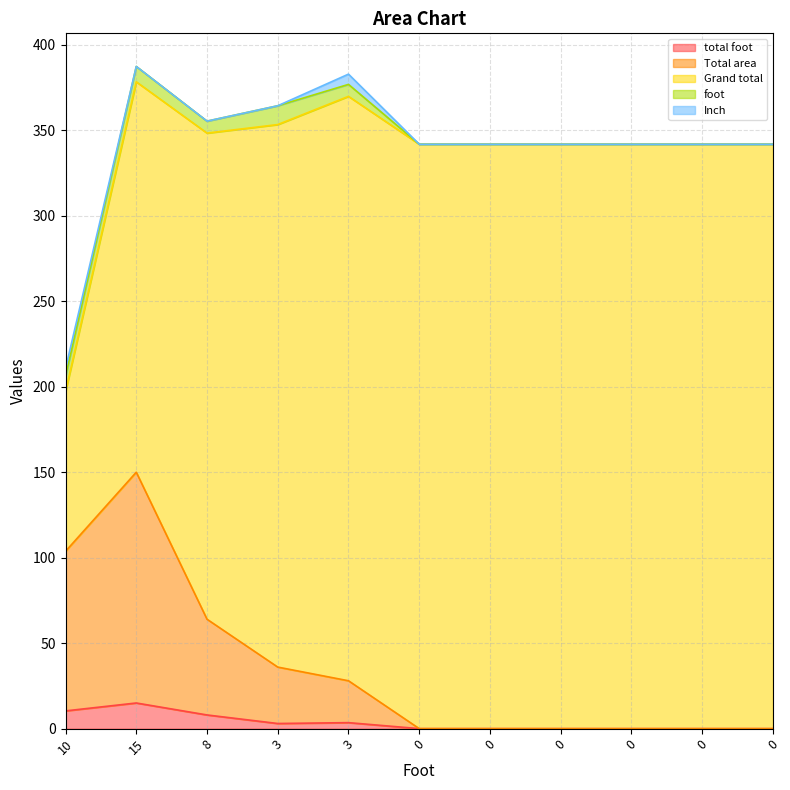

The foot series shows 0.0 at 0. True or false?

True